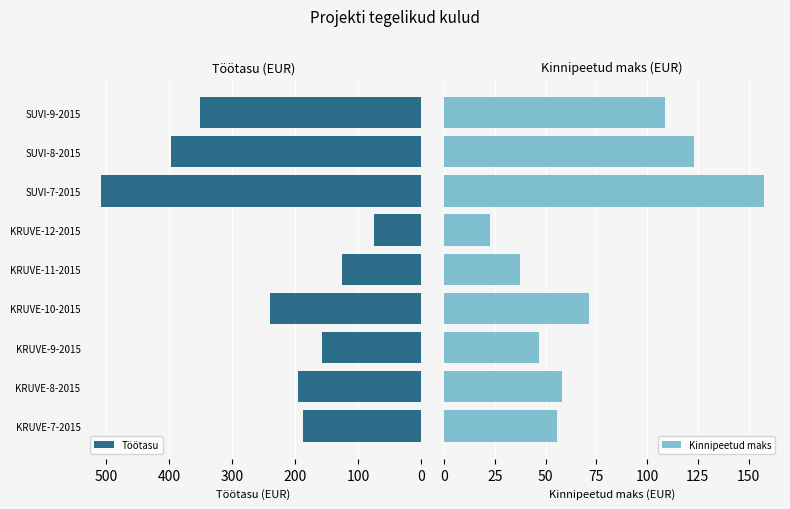

At which label does Töötasu reach its peak?

SUVI-7-2015